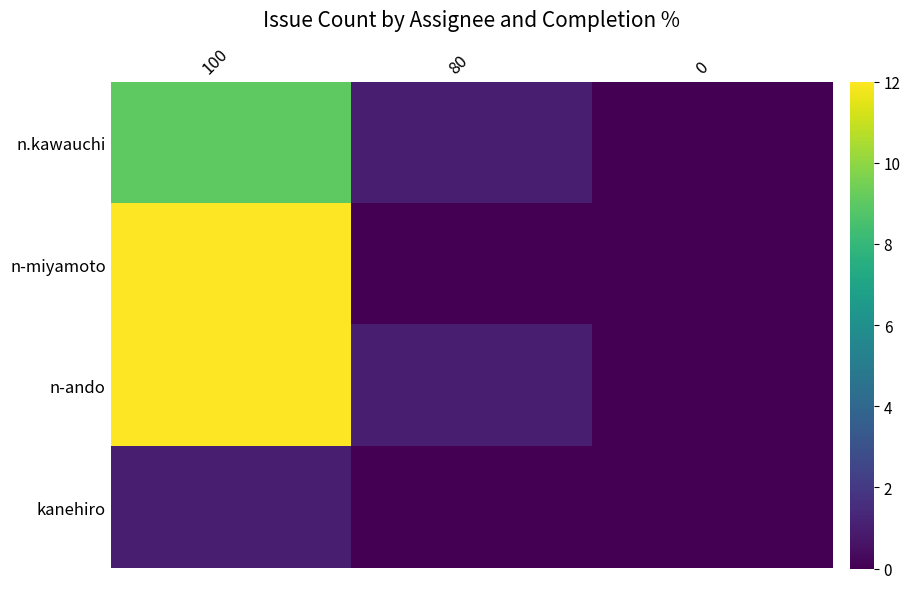

Which series has the largest total across all categories?

n-ando